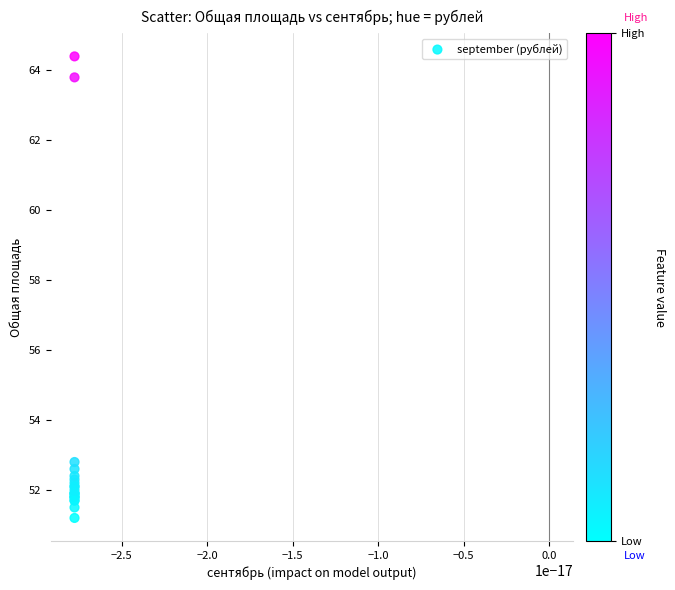

What Y value in the scatter plot is closest to 57?

52.8